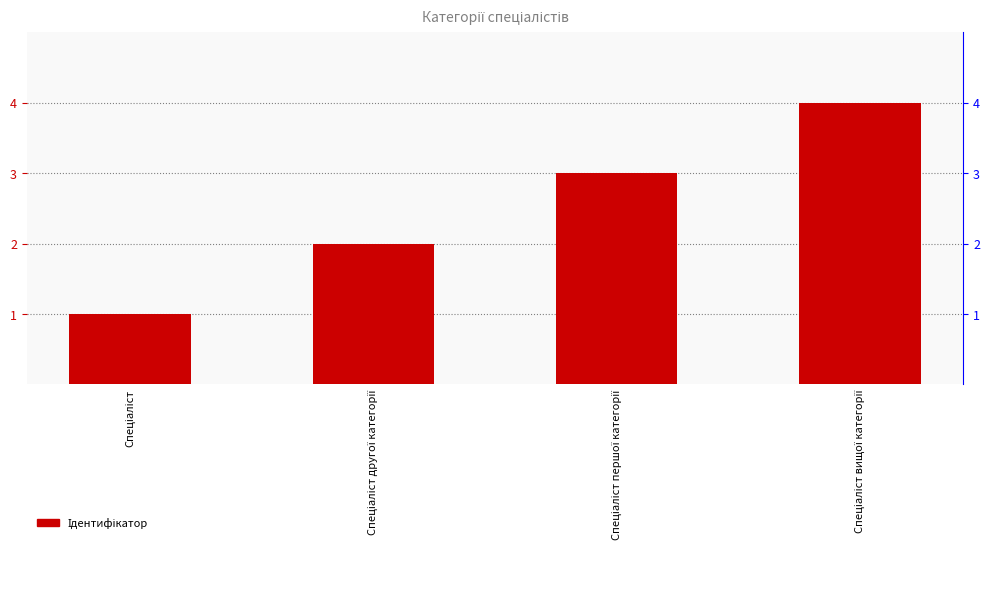

The chart shows a value of 1 at Спеціаліст. True or false?

True